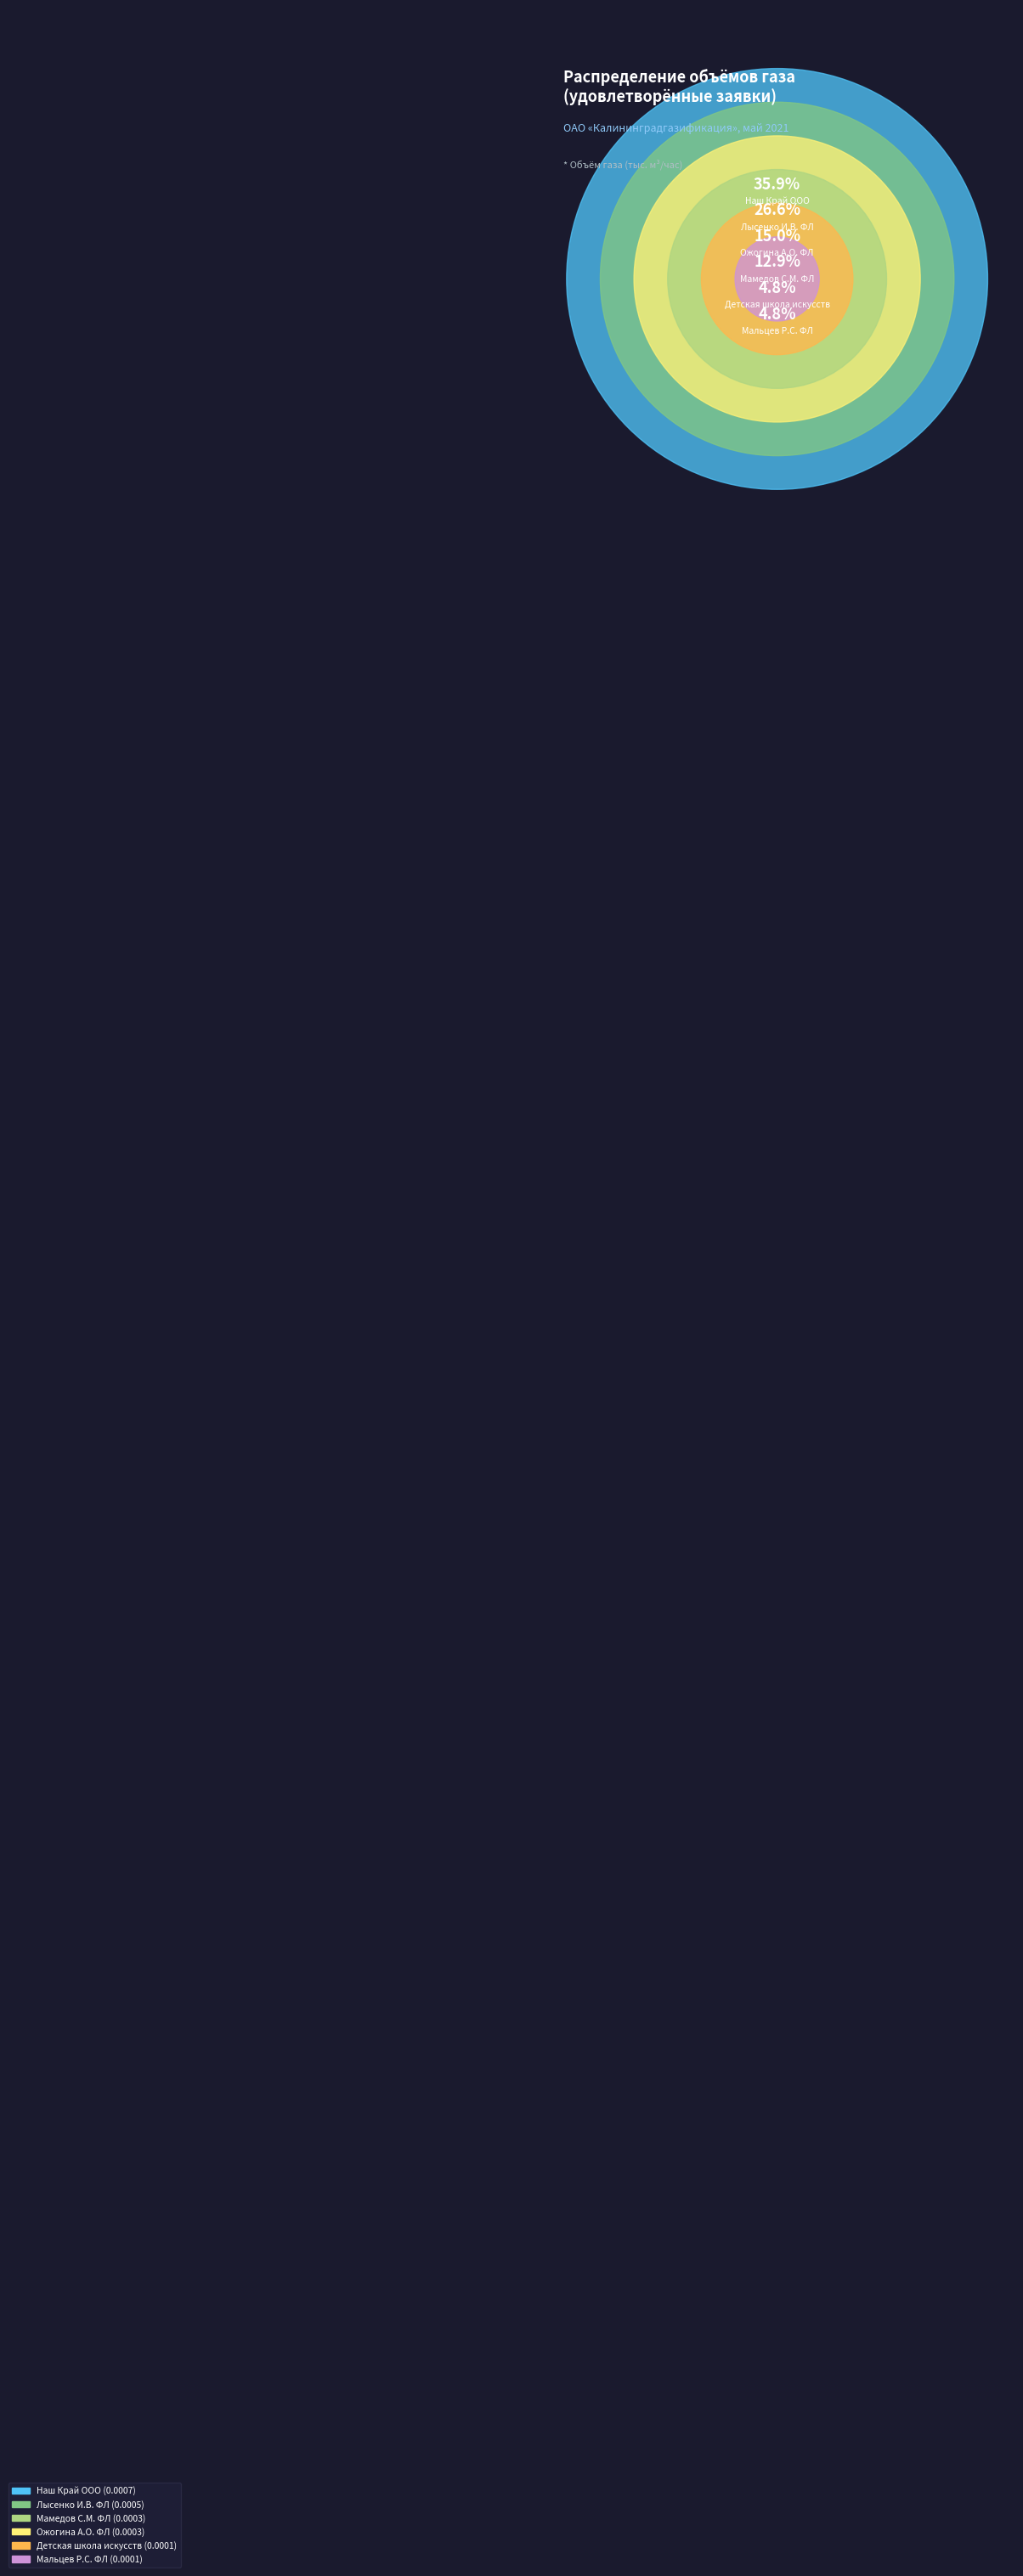

True or false: Лысенко И.В. ФЛ accounts for 32% of the total.

False